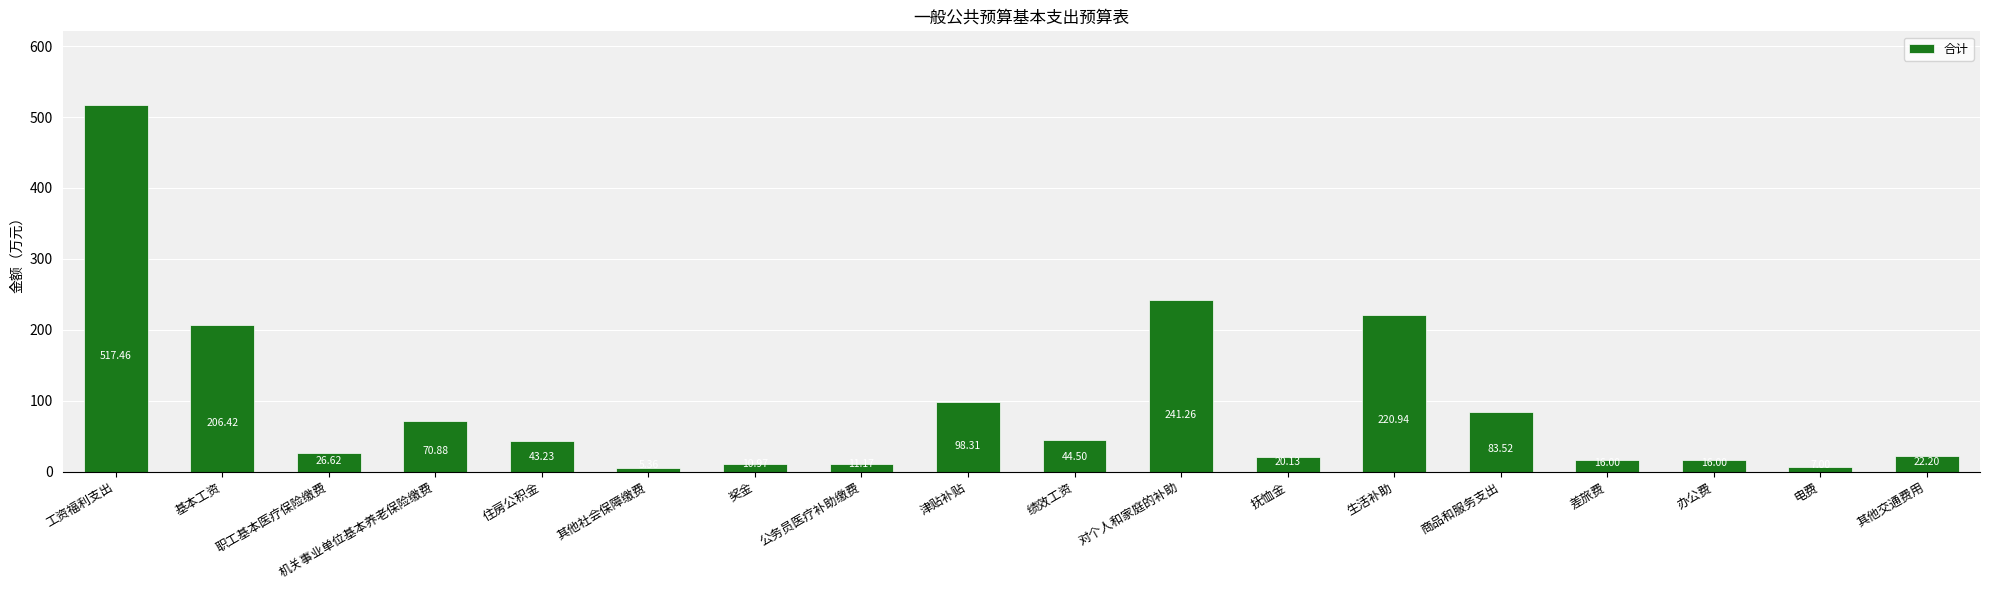

True or false: the data shows 98.3 at 津贴补贴.

True